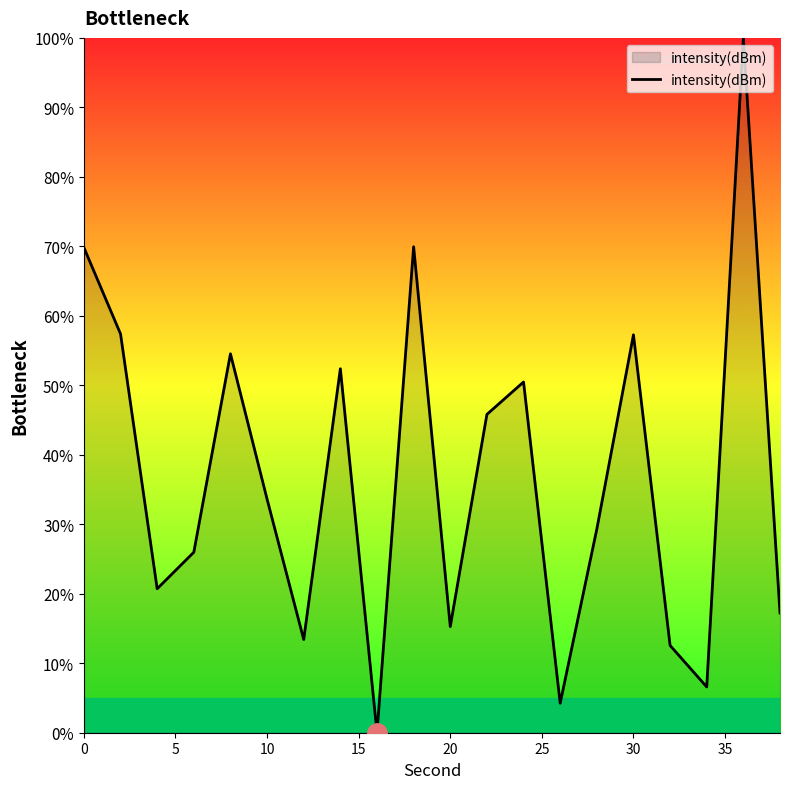

What is the maximum value shown in the chart?

100.0